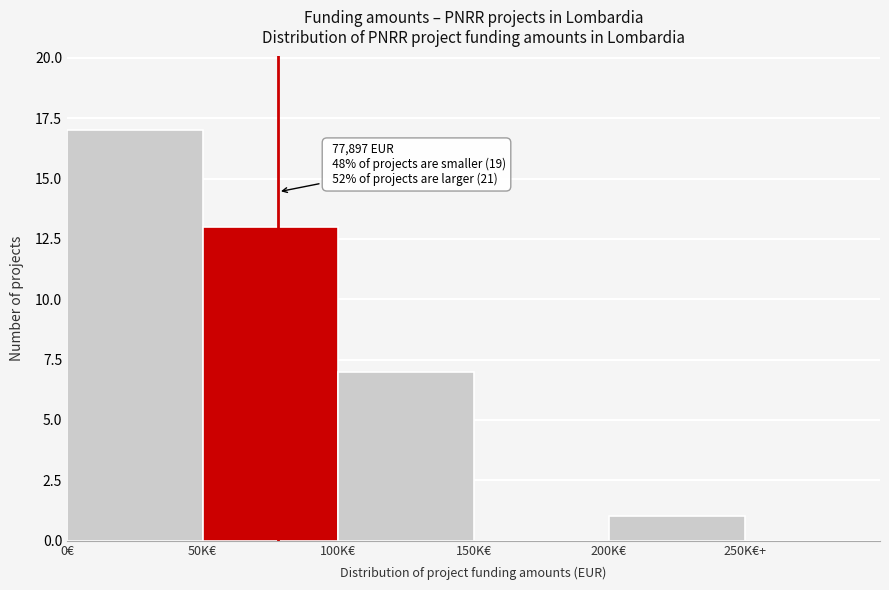

Reading left to right, transcribe all the data shown in this chart.

0€=17	50K€=13	100K€=7	150K€=0	200K€=1